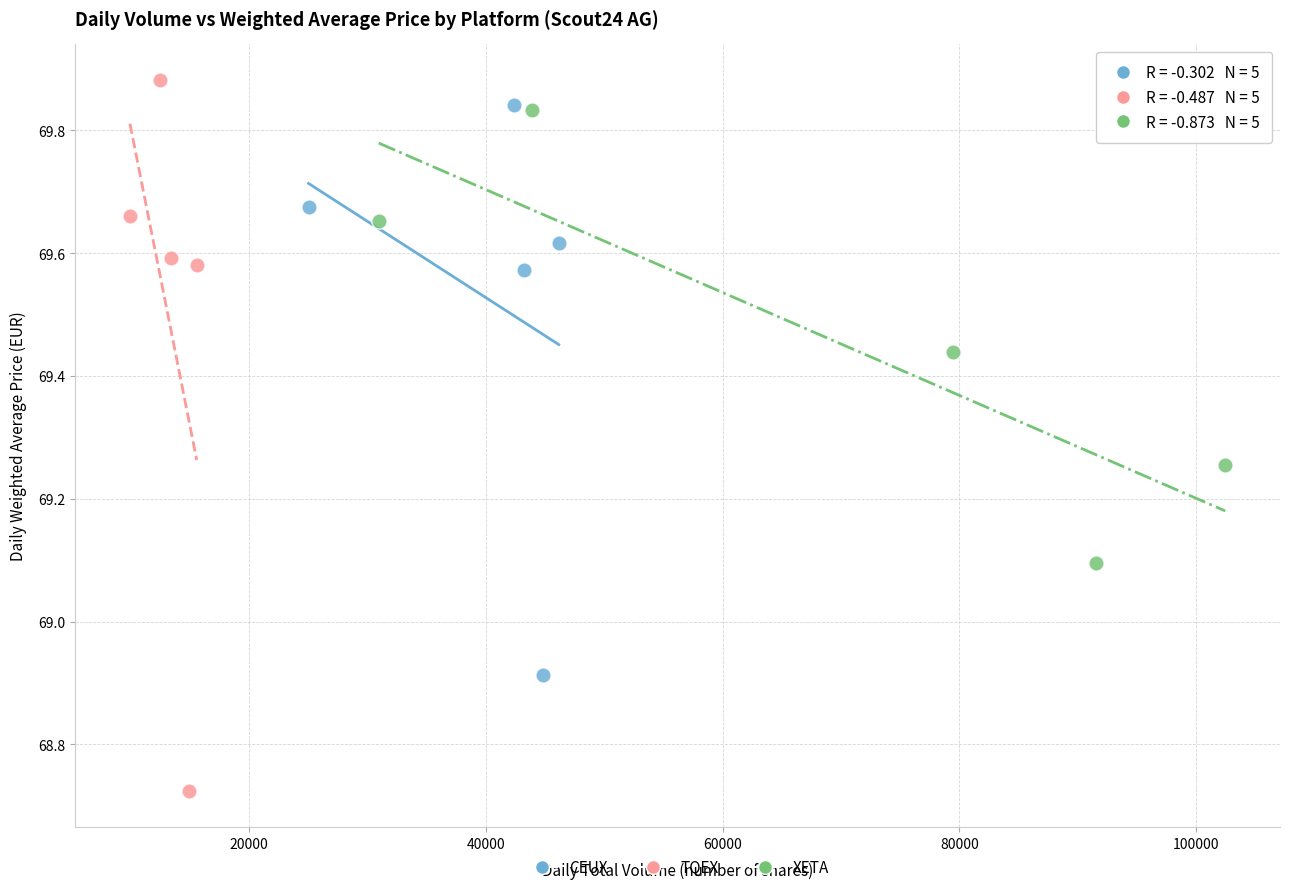

Which series contains the lowest Y value?

TQEX